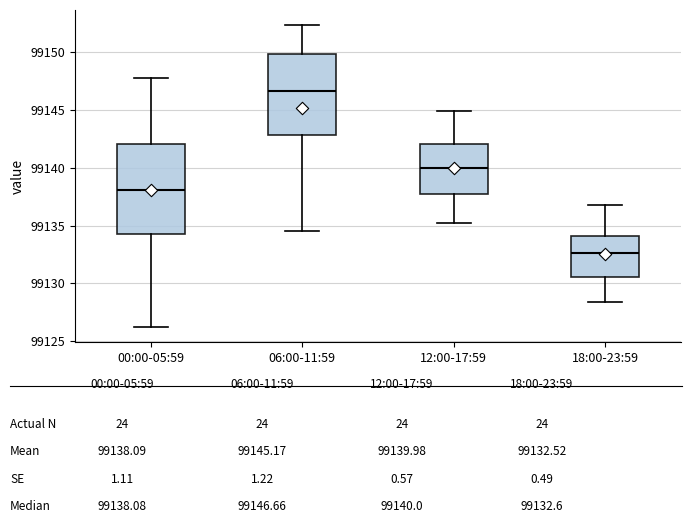

Where is the upper edge of the box for 12:00-17:59 on the y-axis? The values are not printed on the chart, so give them approximately, as read against the axis.

99142.0